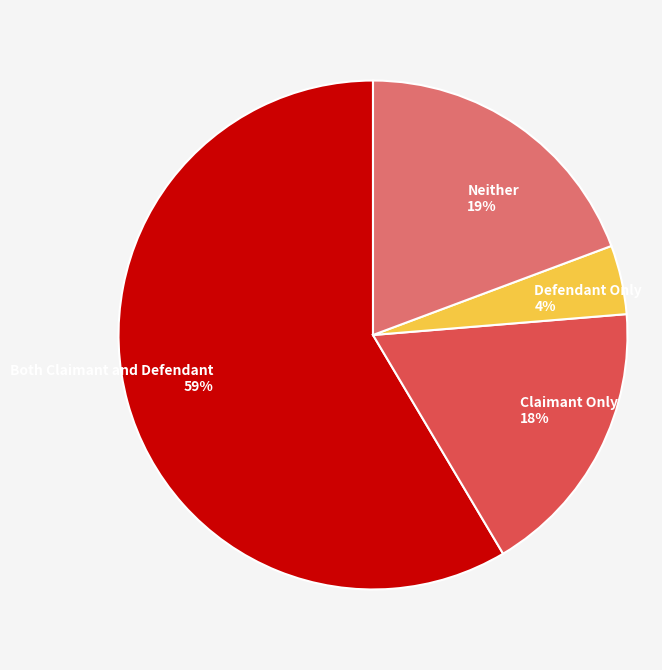

To the nearest percent, what is the combined percentage of Defendant Only and Claimant Only?

22%